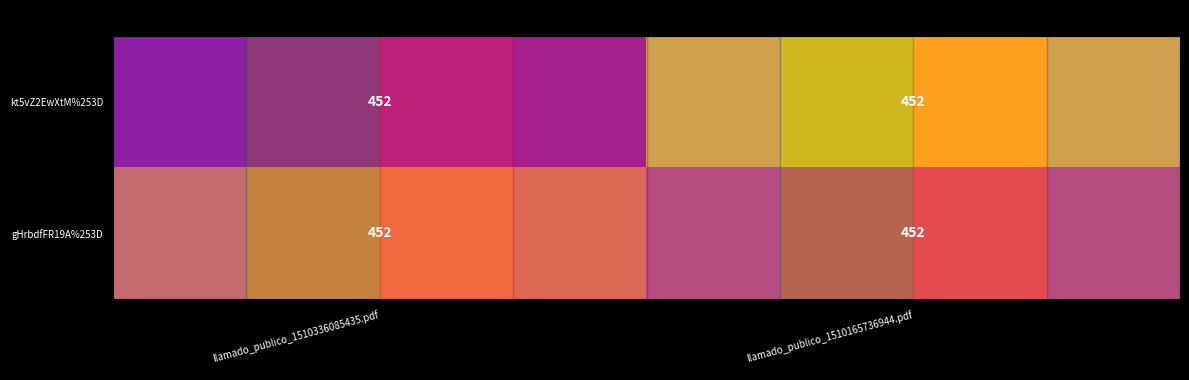

At which label does gHrbdfFR19A%253D reach its minimum?

llamado_publico_1510165736944.pdf